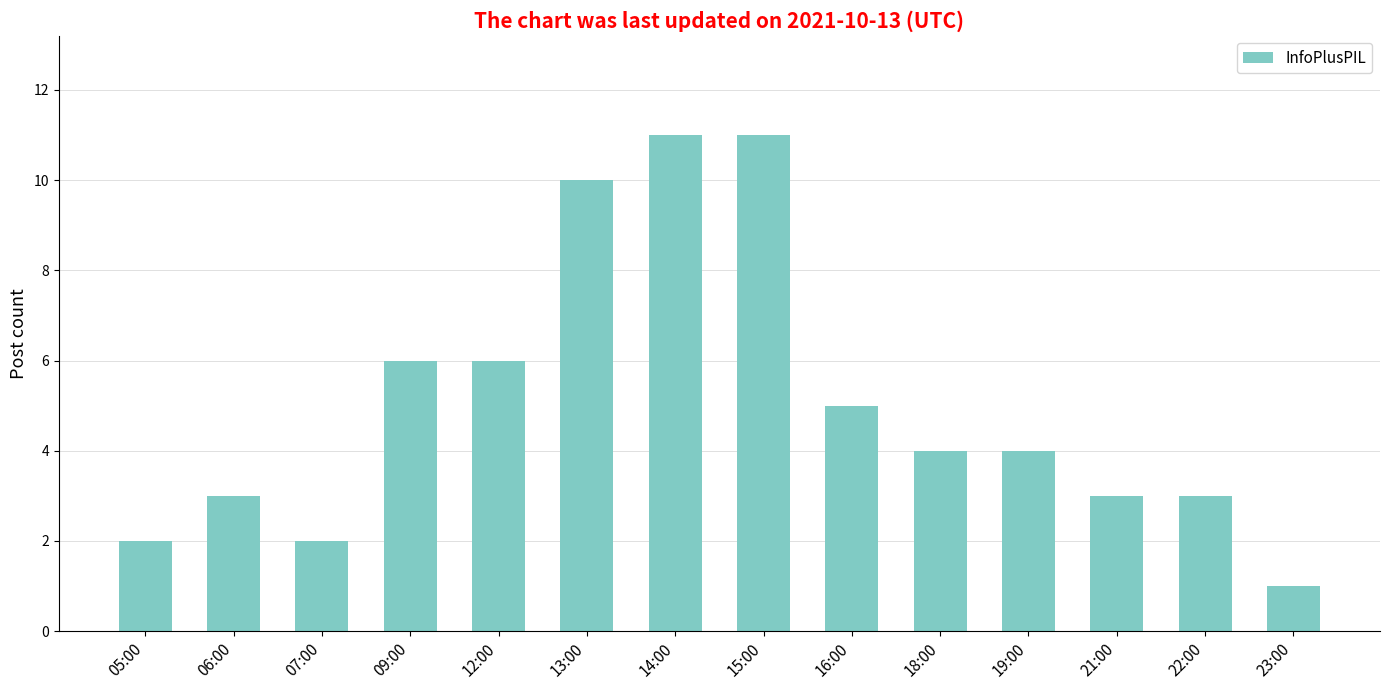

The value at 19:00 is 4. True or false?

True